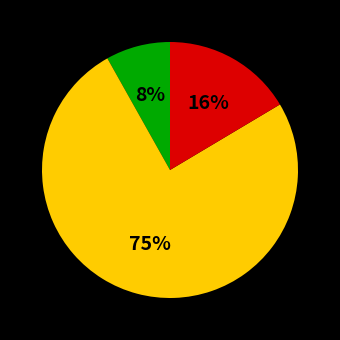

Does any single category account for the majority?

Yes